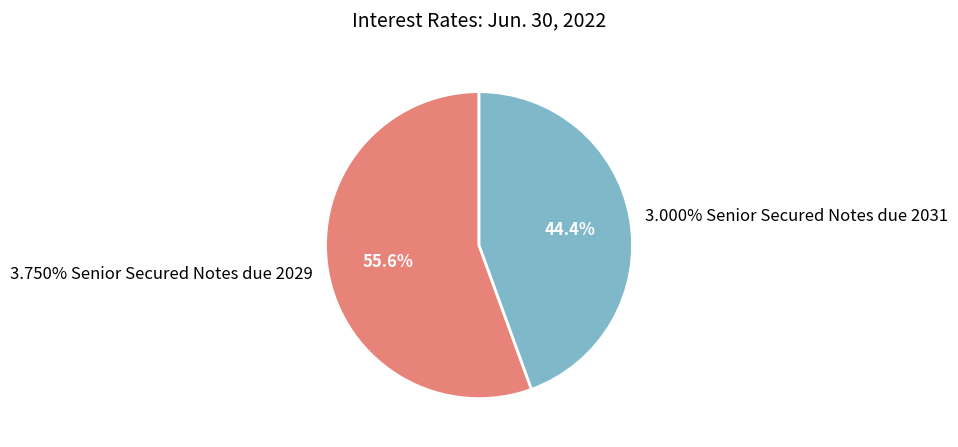

Is 3.750% Senior Secured Notes due 2029 the majority of the pie?

Yes